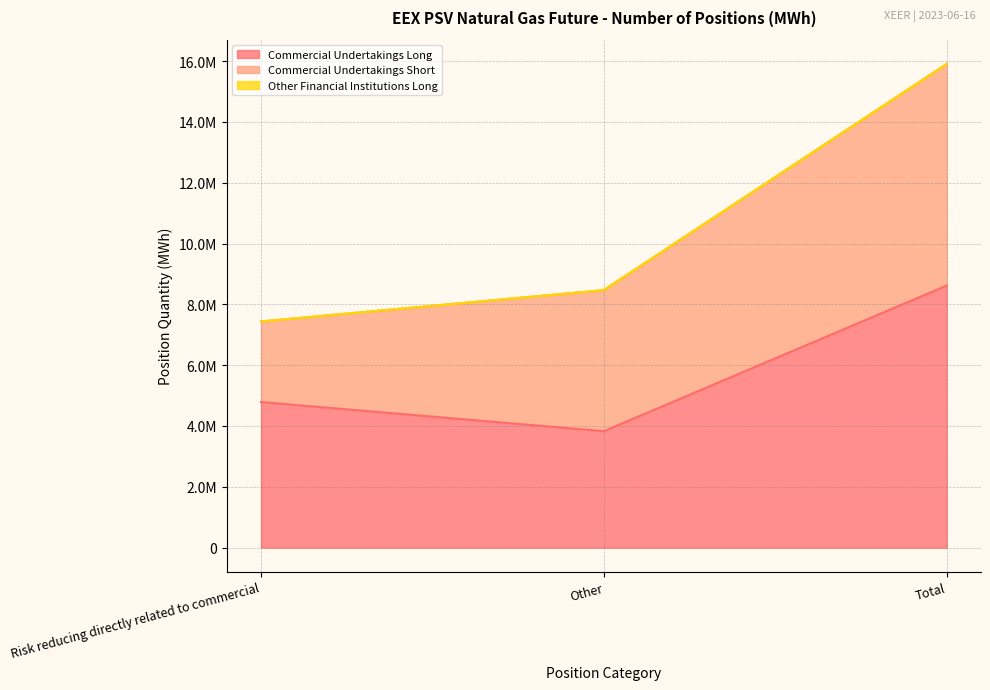

What is the total value across all series at Total?

15907560